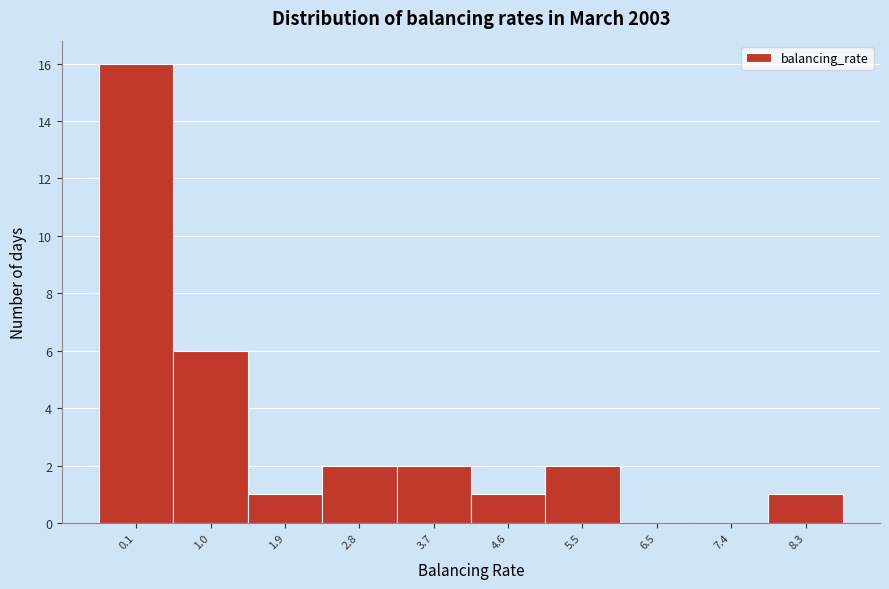

Reading left to right, what are all the values shown in this chart?

0.1=16	1.0=6	1.9=1	2.8=2	3.7=2	4.6=1	5.5=2	6.5=0	7.4=0	8.3=1